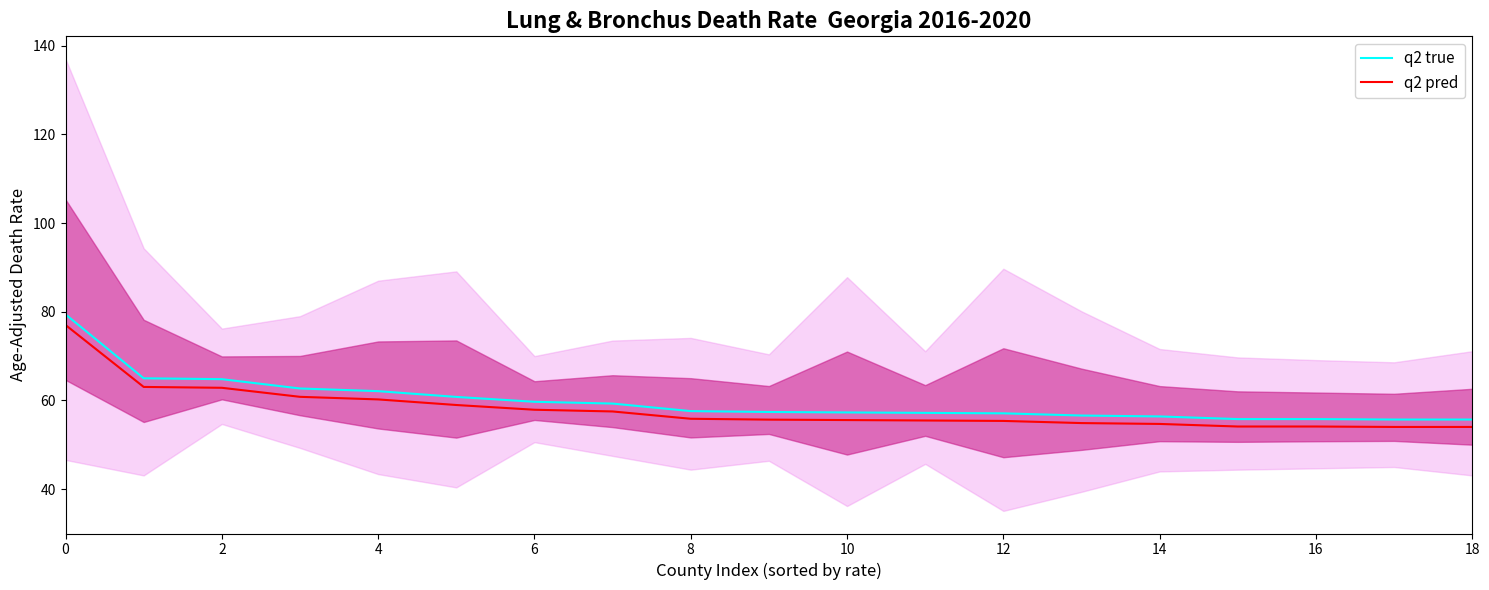

What is the sum of the q2 pred values at 12 and 14?

110.1